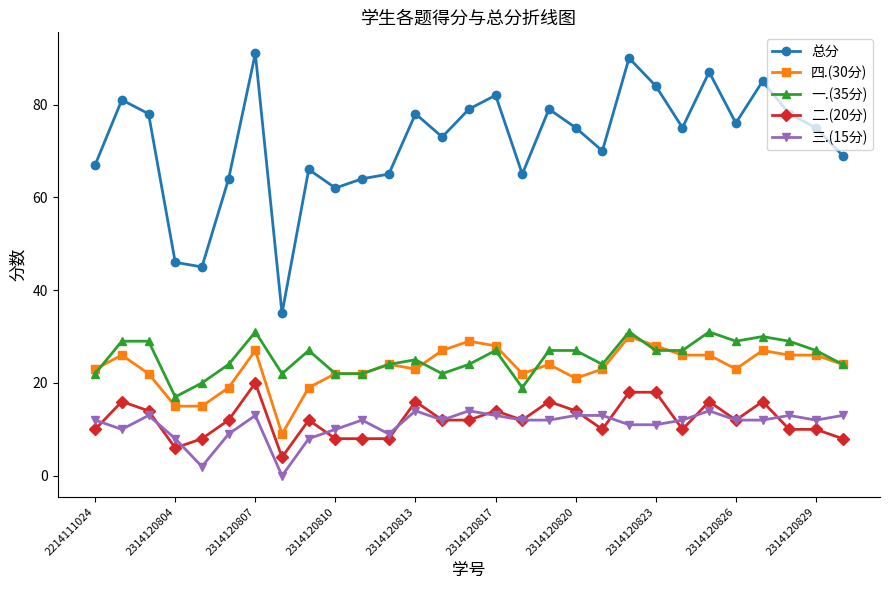

What is the difference between the maximum and minimum values in the 总分 series?

56